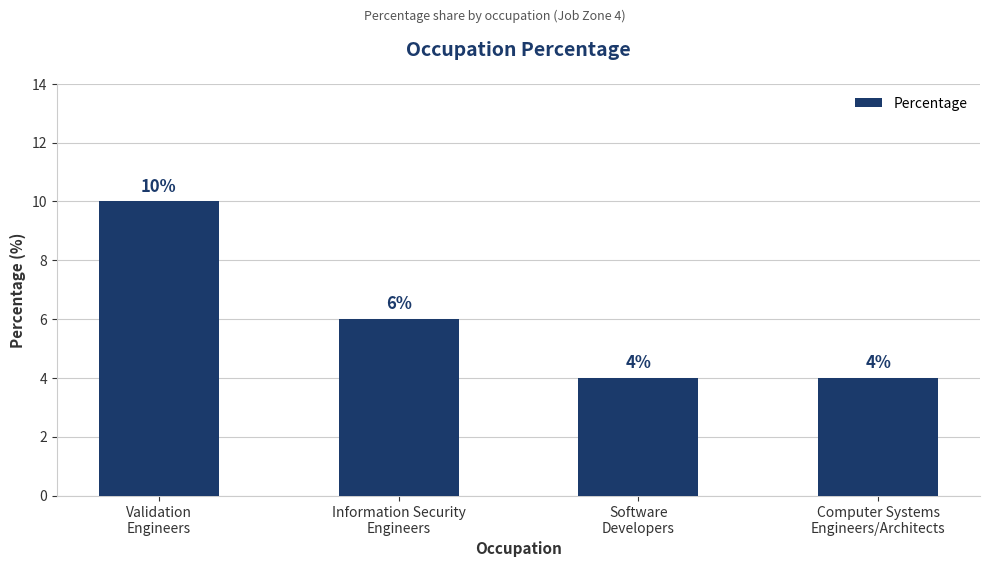

What is the approximate value at Information Security
Engineers?

6